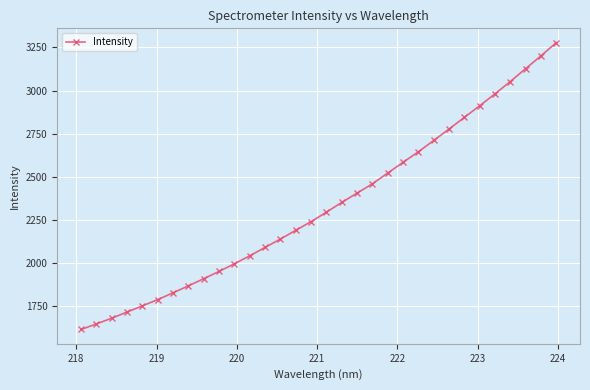

What is the difference between the maximum and second lowest values?

1630.4